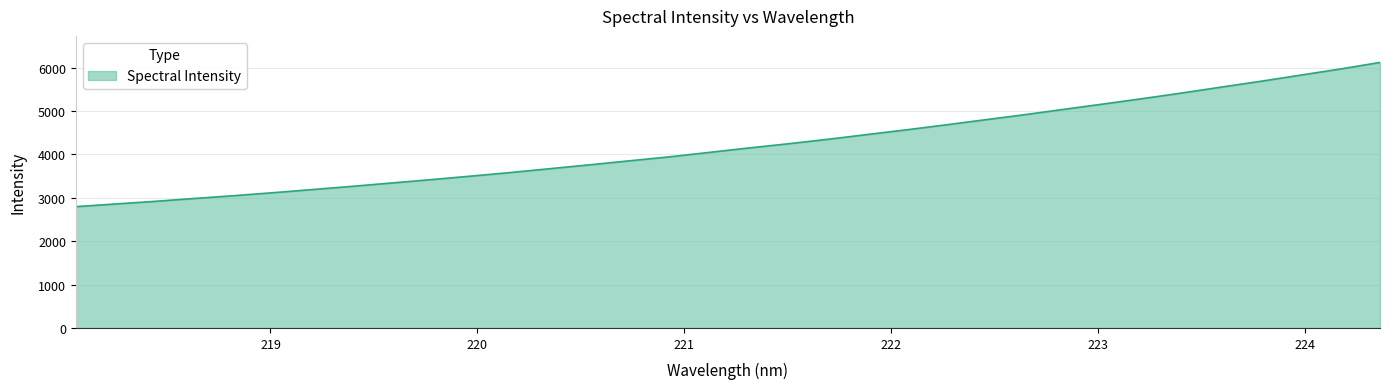

What is the maximum value shown in the chart?

6120.9